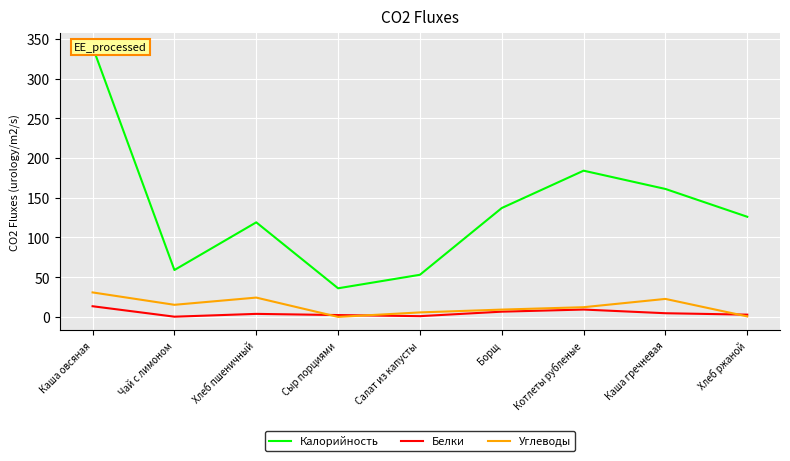

Is the value of Белки at Каша гречневая greater than the value of Углеводы at Котлеты рубленые?

No